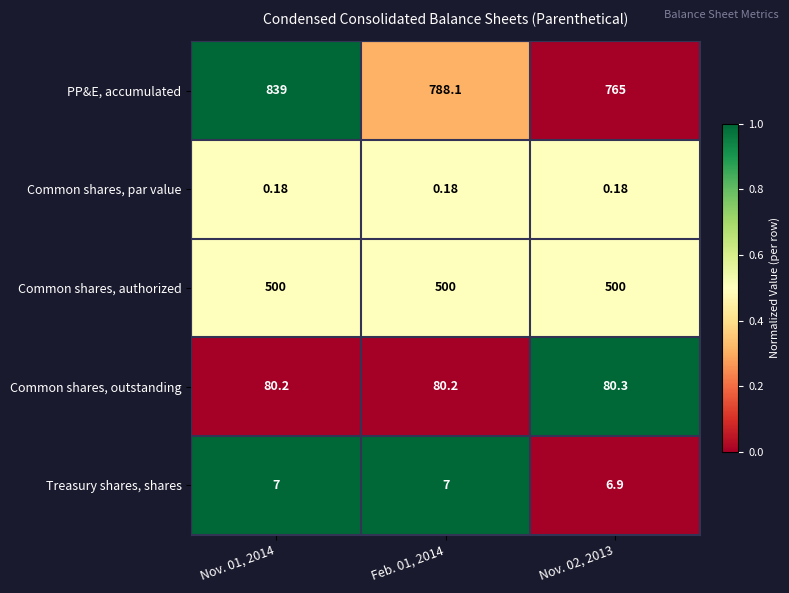

At Nov. 01, 2014, list the series in order from largest to smallest.

PP&E, accumulated, Common shares, authorized, Common shares, outstanding, Treasury shares, shares, Common shares, par value